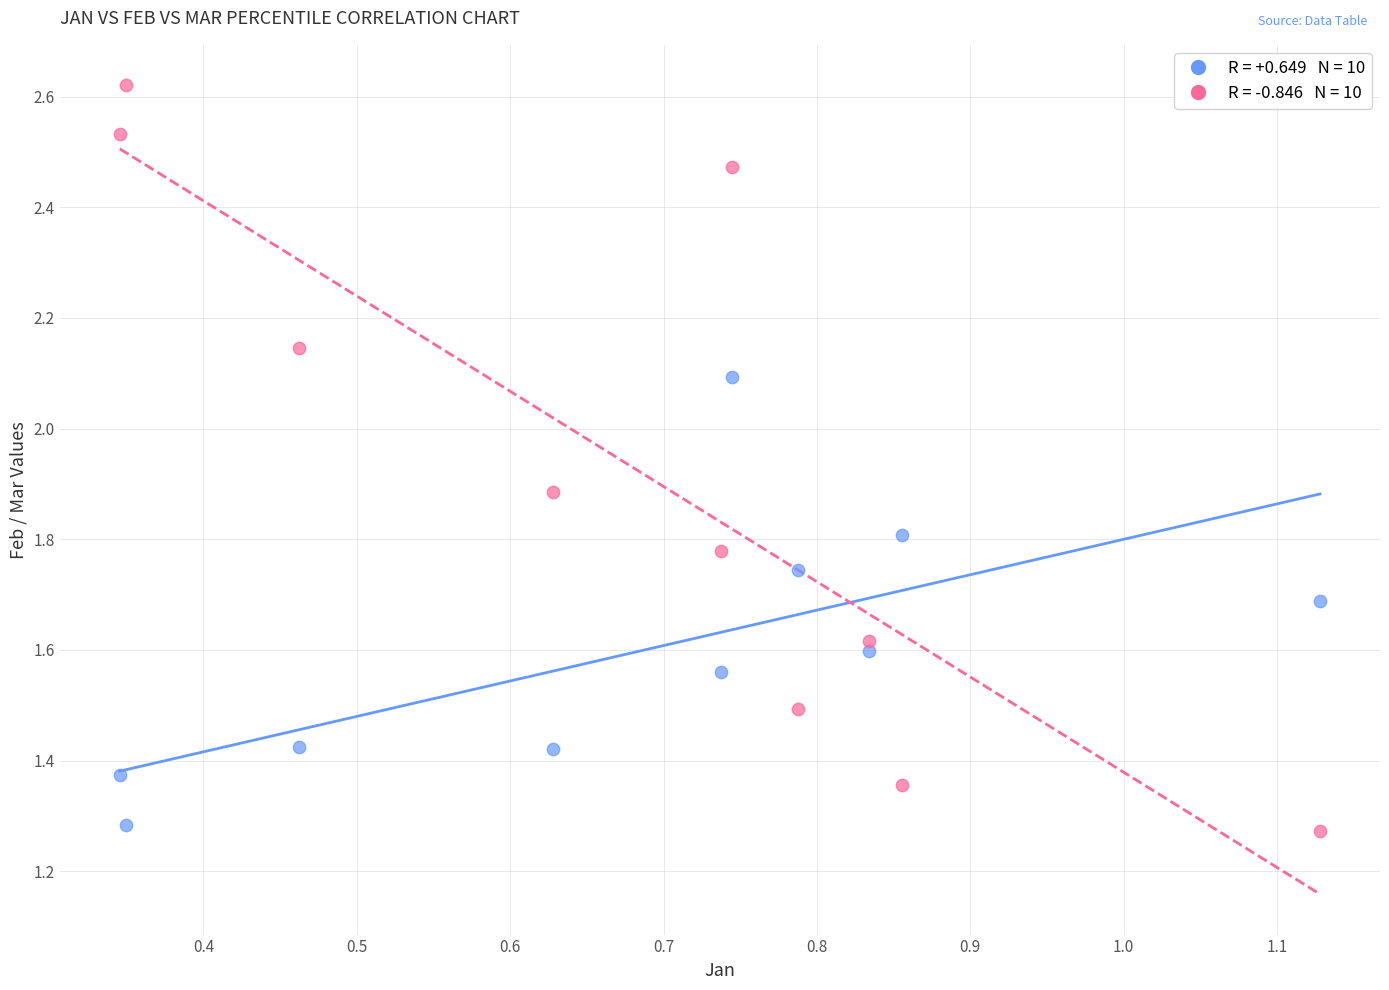

Across all data points, what is the range of X values (max minus min)?

0.8